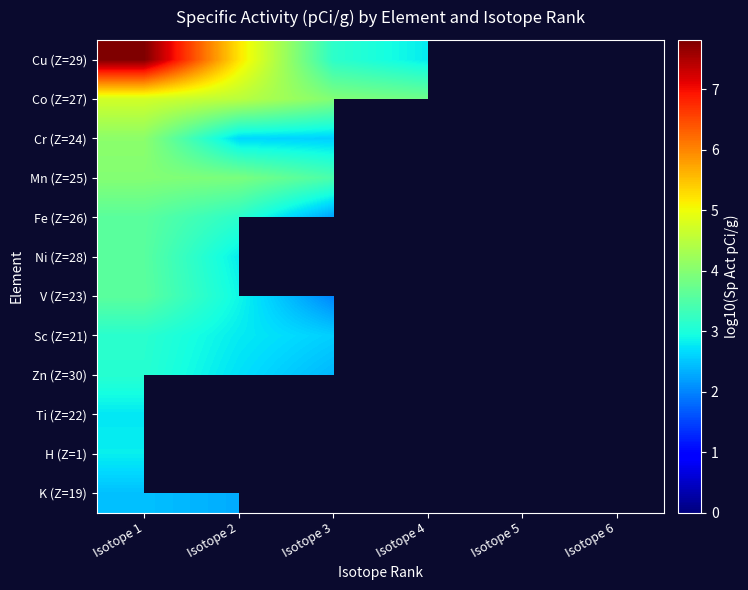

At which category is the sum across all series the highest?

Isotope 1